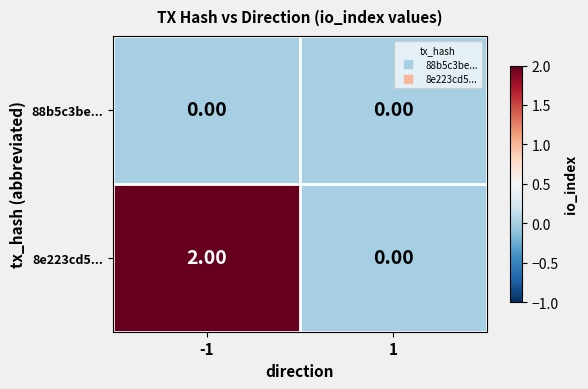

Which series has the largest total across all categories?

8e223cd5...